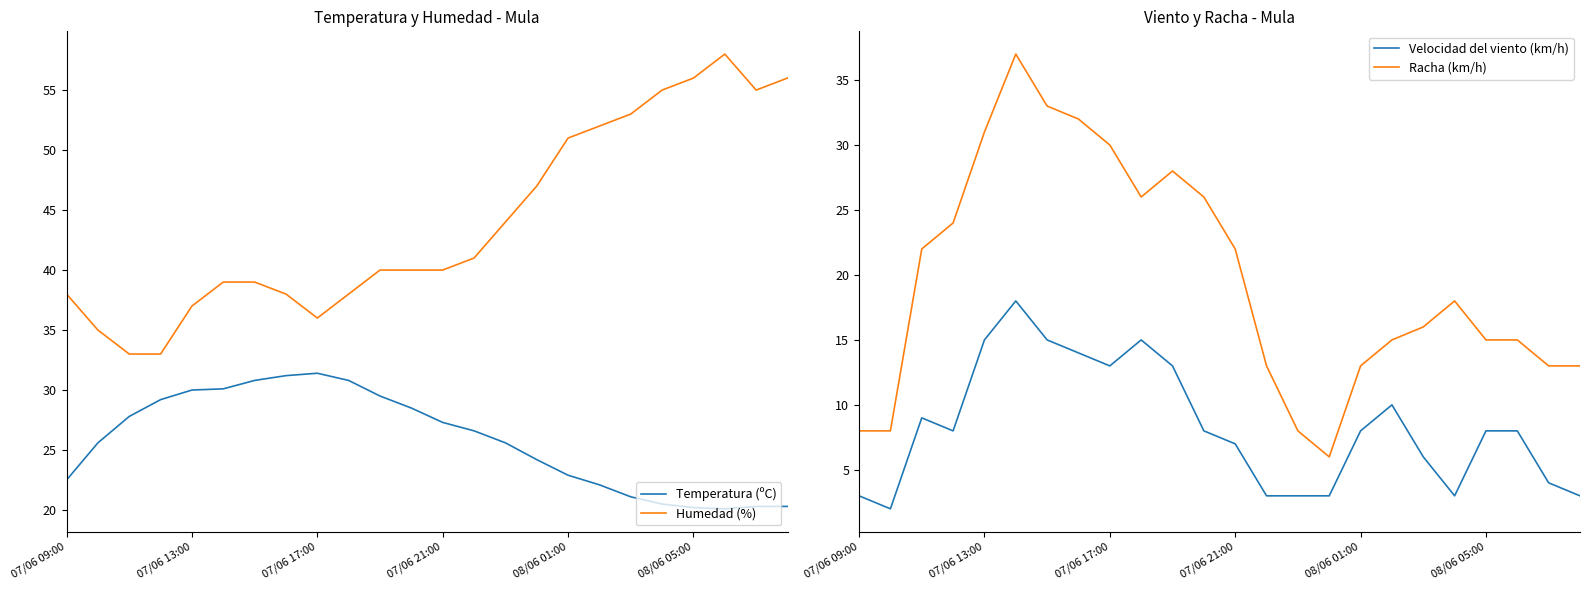

True or false: Humedad (%) and Temperatura (ºC) cross at least once.

False